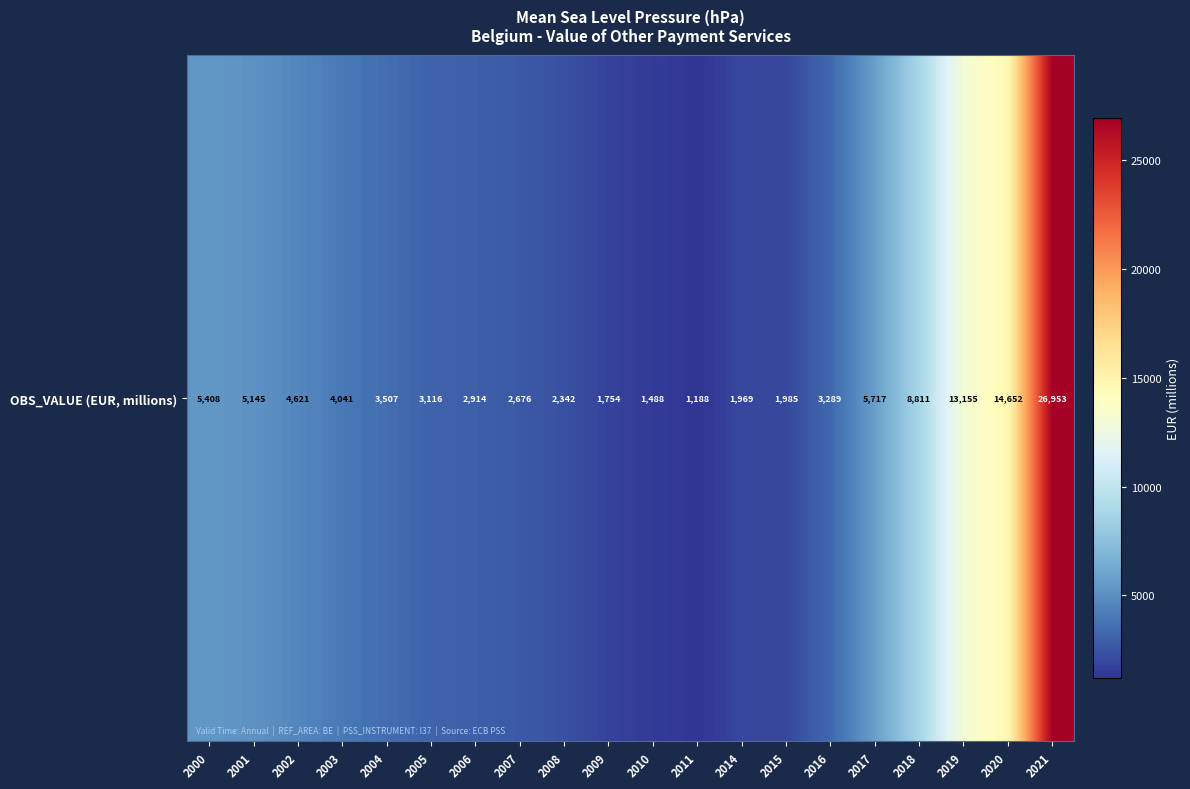

Approximately how many times larger is the value at 2008 compared to 2009?

1.3